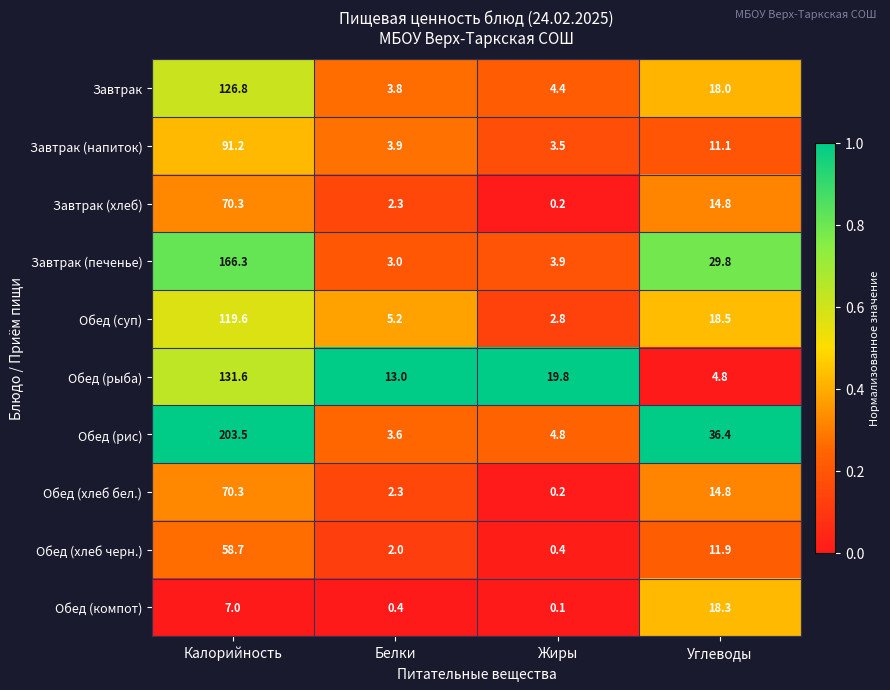

Is it true that Обед (хлеб бел.) equals 3.1 at Углеводы?

False